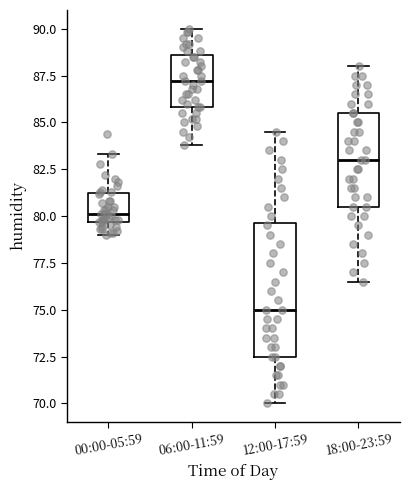

Reading left to right, transcribe this box plot: for each box, give where its median line is, the range the box spans, and where its two whiskers end, as read against the y-axis. The values are not printed on the chart, so give them approximately, as read against the axis.

00:00-05:59: median 80.0, box 79.5 to 81.0, whiskers 79.0 to 83.5
06:00-11:59: median 87.0, box 86.0 to 88.5, whiskers 84.0 to 90.0
12:00-17:59: median 75.0, box 72.5 to 79.5, whiskers 70.0 to 84.5
18:00-23:59: median 83.0, box 80.5 to 85.5, whiskers 76.5 to 88.0